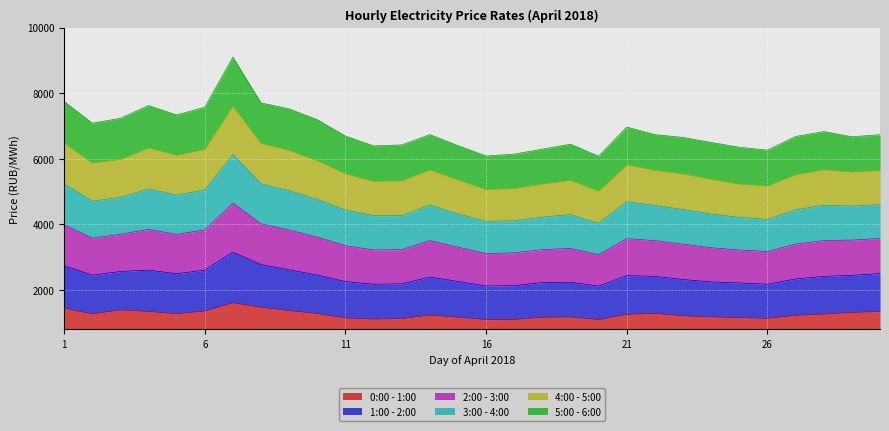

True or false: 3:00 - 4:00 has a value of 4241.3 at 13.

False